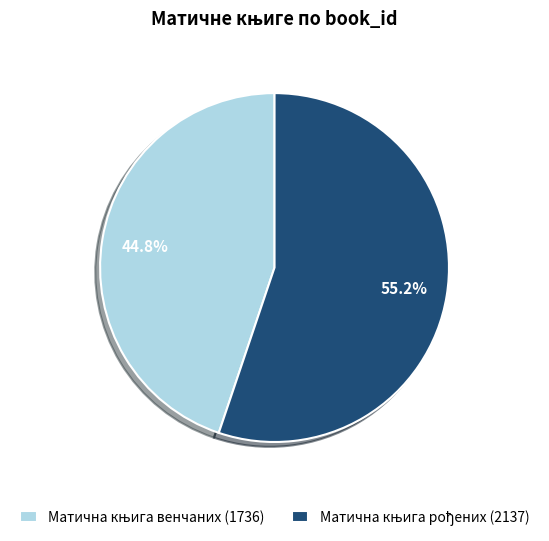

Does any single category account for the majority?

Yes